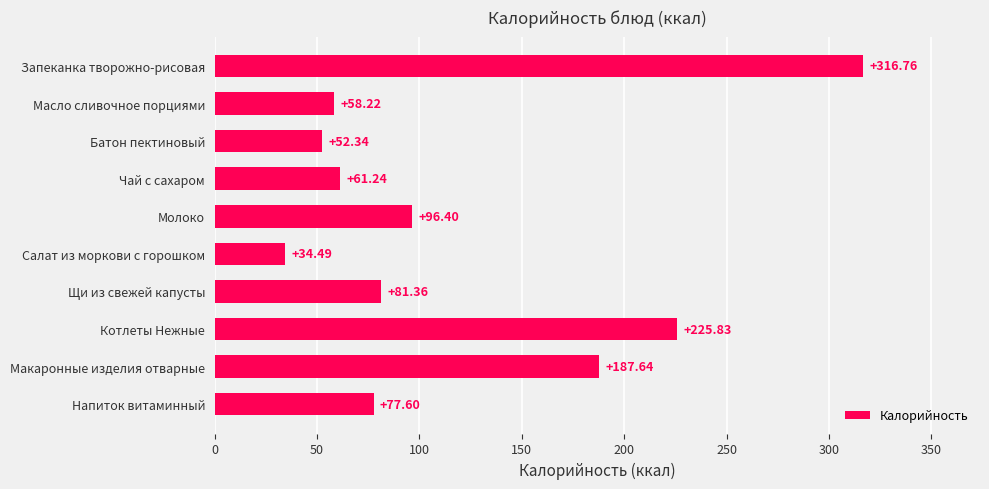

What is the sum of all values?

1191.9